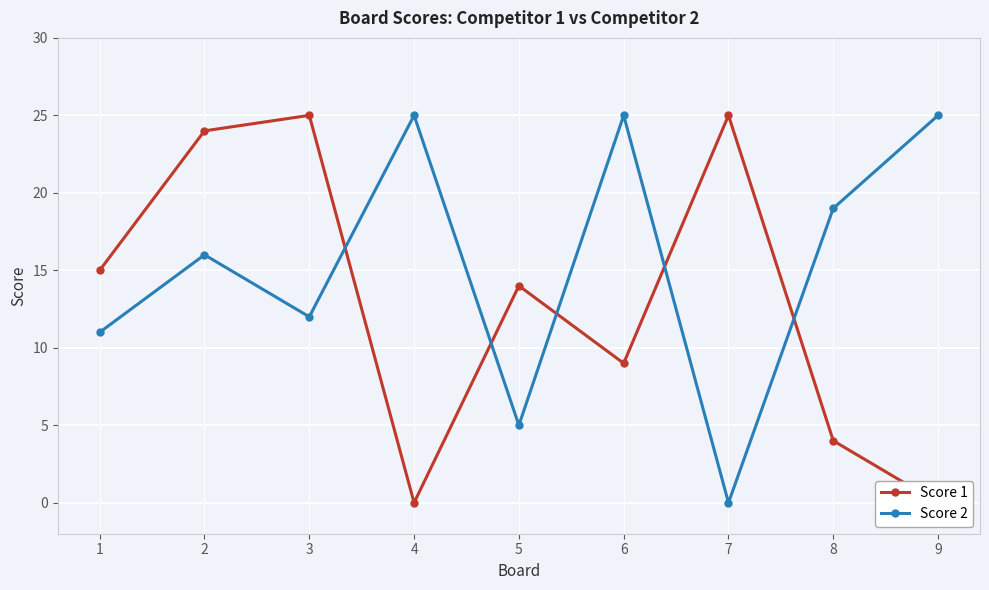

At which label is Score 1 closest to 12?

5